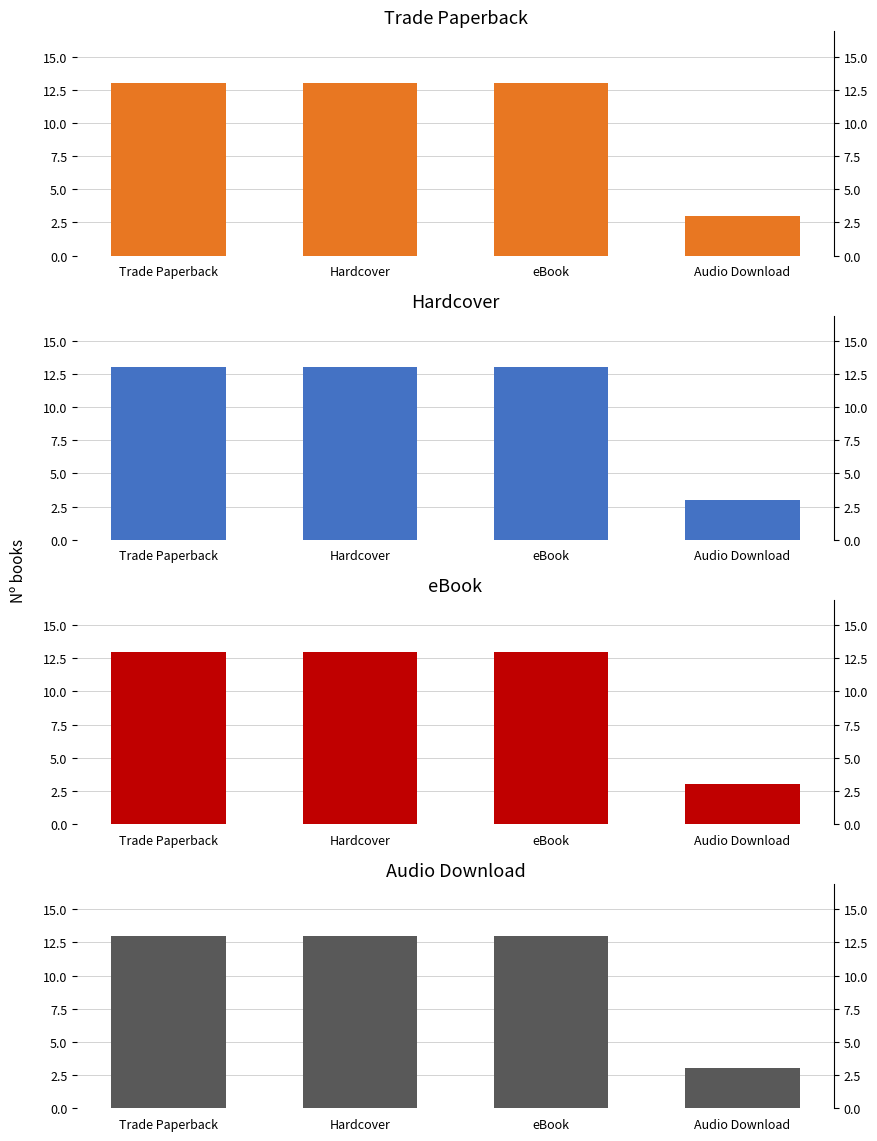

What is the approximate value of Hardcover at Trade Paperback, to the nearest 5?

15